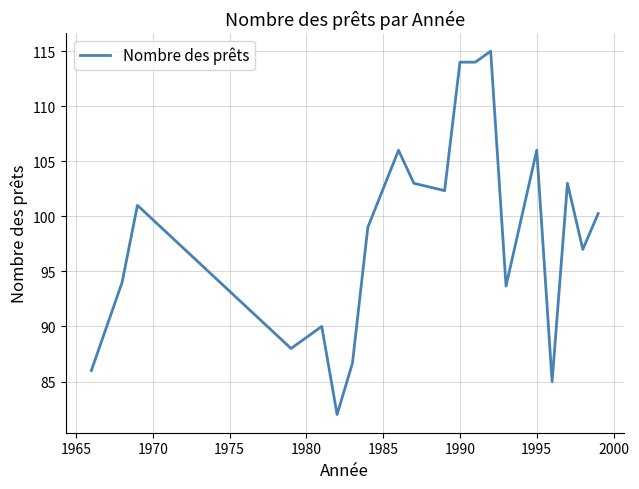

What is the difference between the maximum and minimum values?

33.0